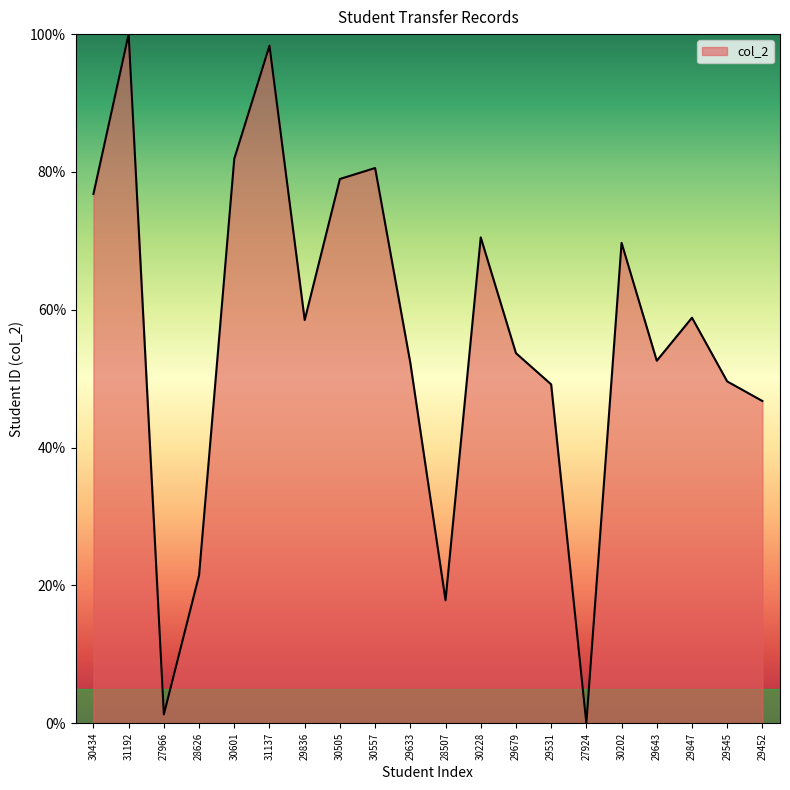

What is the difference between the maximum and minimum values?

100.0